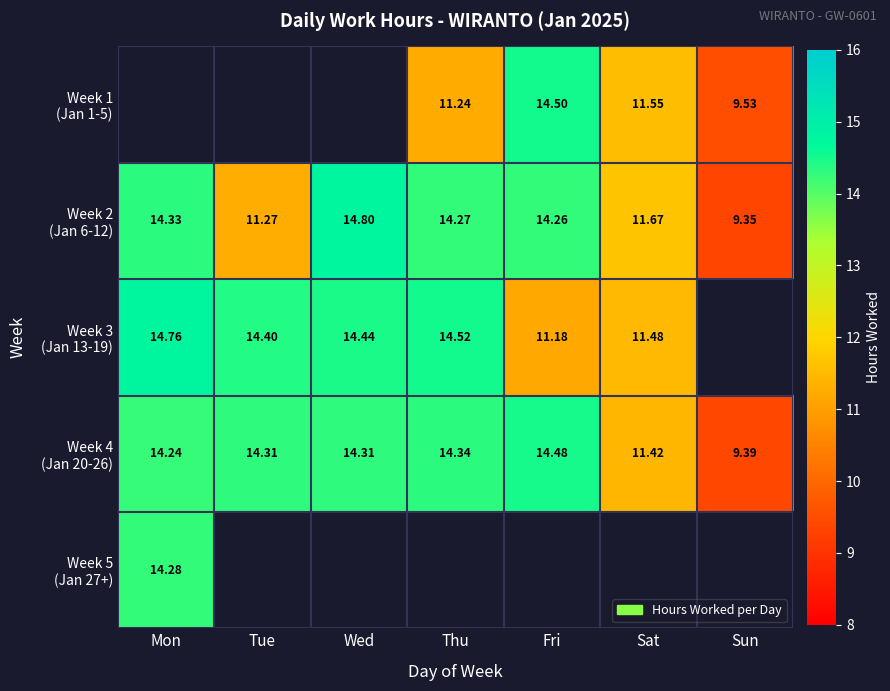

Which series has the largest range (max minus min)?

Week 2 (Jan 6-12)